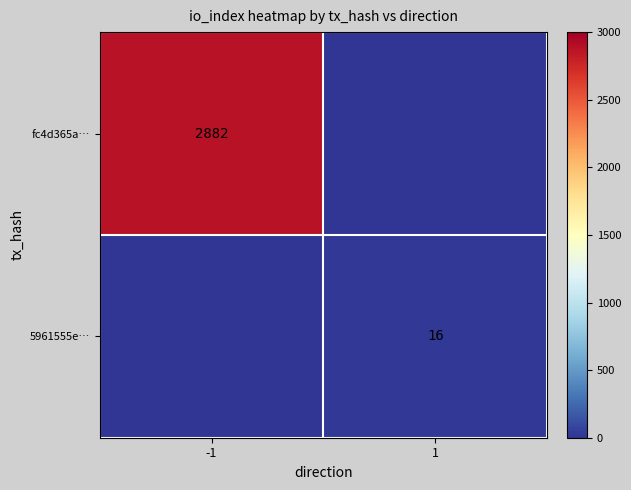

True or false: 5961555e… has a value of 11 at 1.

False